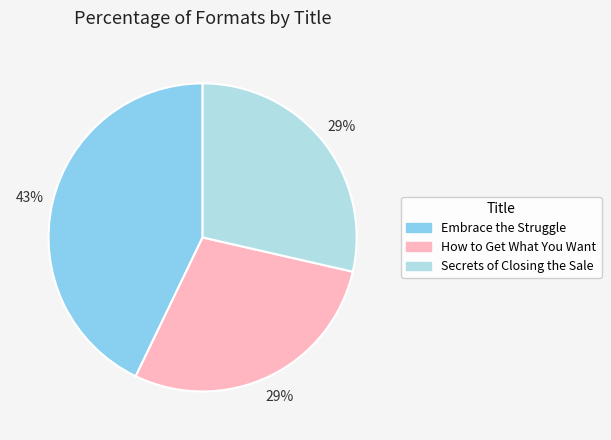

Is Embrace the Struggle the majority of the pie?

No